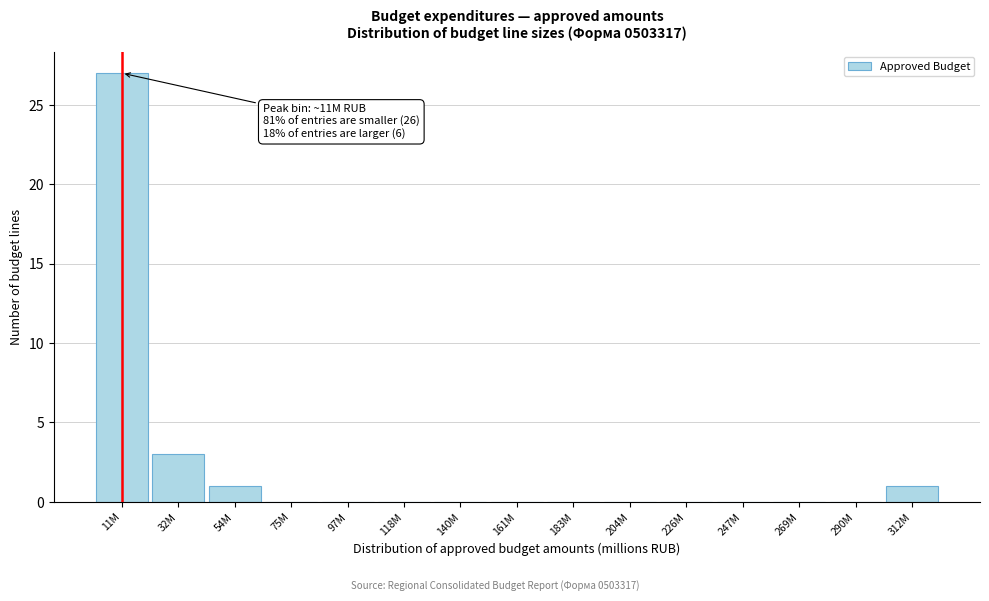

Reading left to right, extract all data points from this chart.

11M=27	32M=3	54M=1	75M=0	97M=0	118M=0	140M=0	161M=0	183M=0	204M=0	226M=0	247M=0	269M=0	290M=0	312M=1